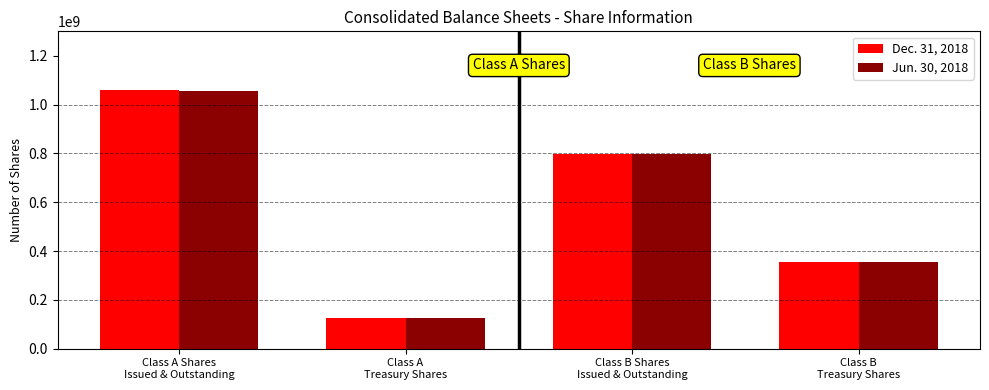

What is the spread (max minus min) of values at Class A Shares
Issued & Outstanding?

4375959